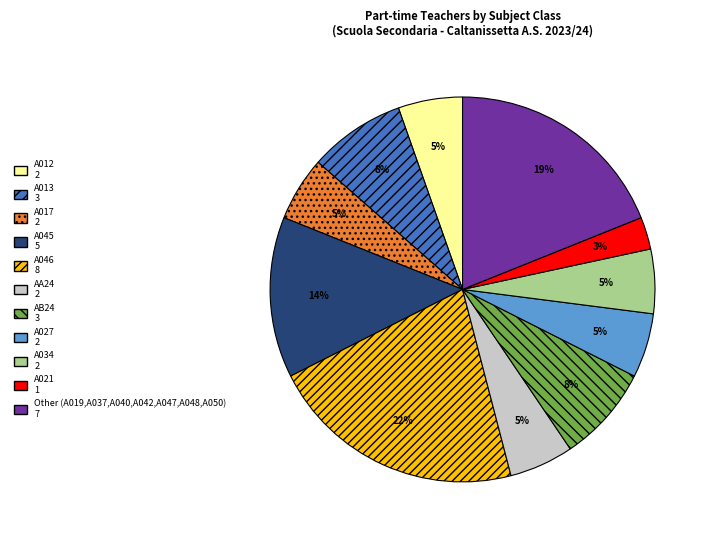

To the nearest percent, what is the difference between the largest and smallest slice percentages?

19%